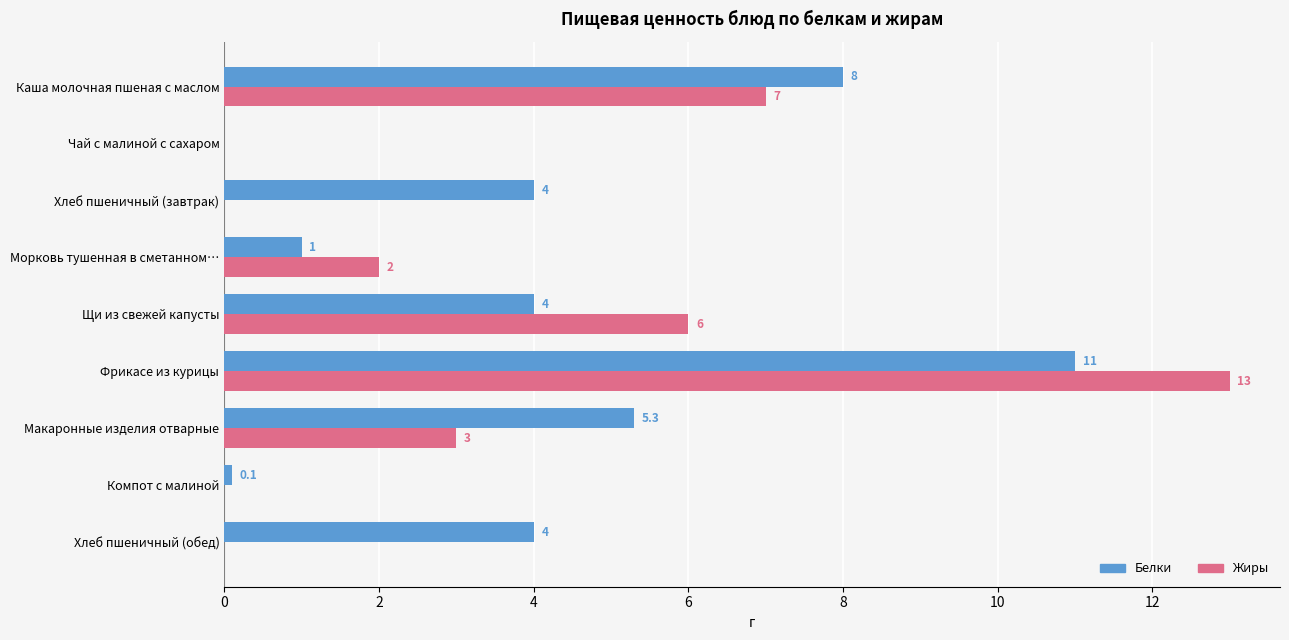

What is the sum of all Жиры values?

31.0